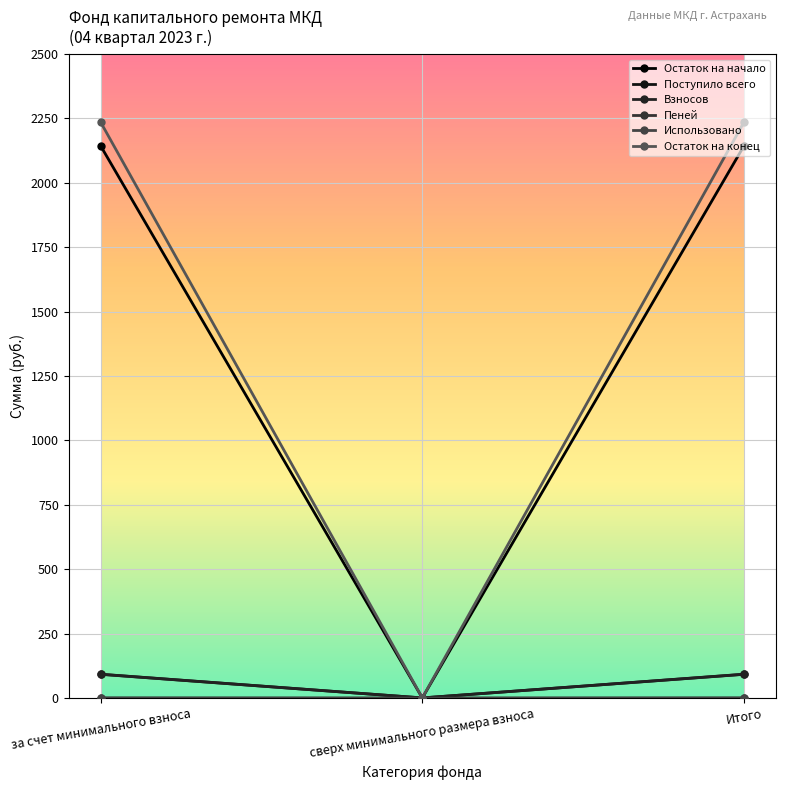

What is the difference between the maximum and minimum values in the Остаток на начало series?

2142.6